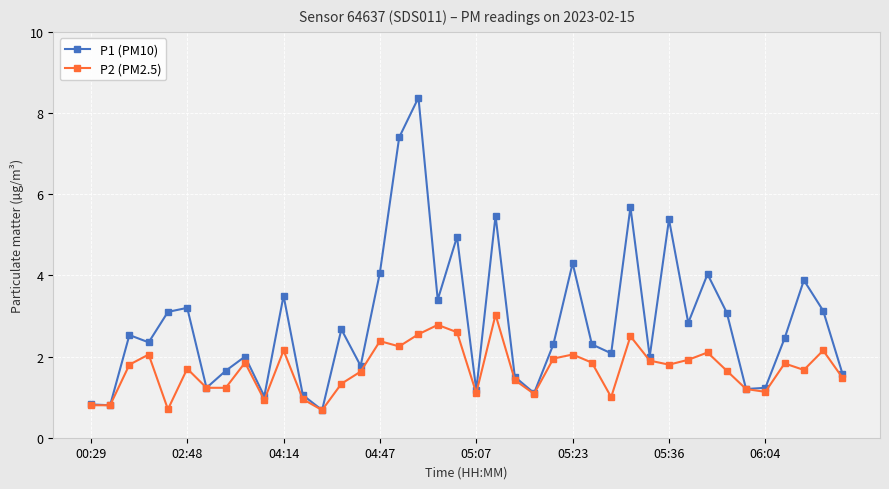

What is the average value of the P2 (PM2.5) series?

1.7